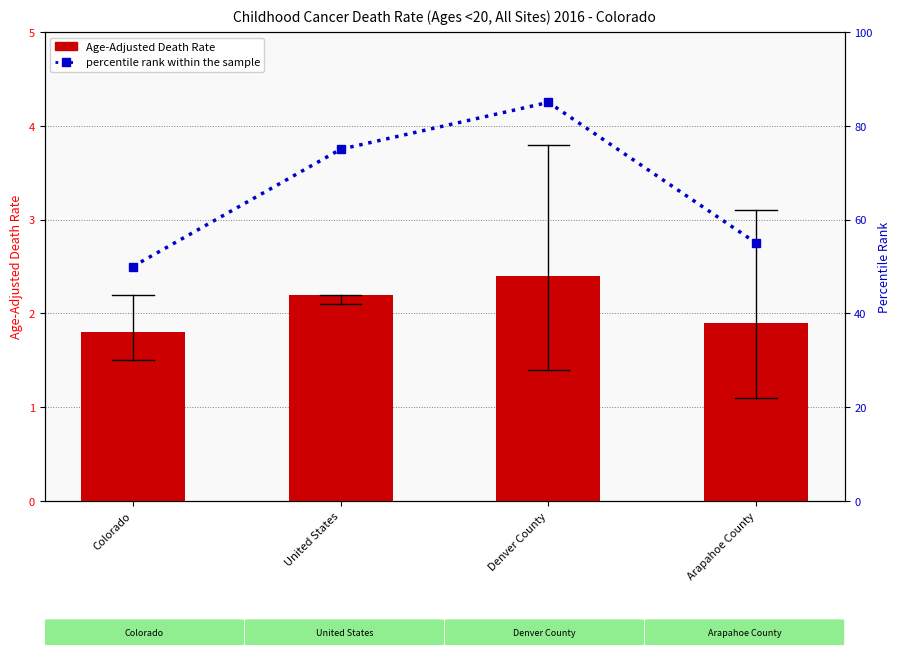

At Colorado, list the series in order from largest to smallest.

percentile rank within the sample, Age-Adjusted Death Rate